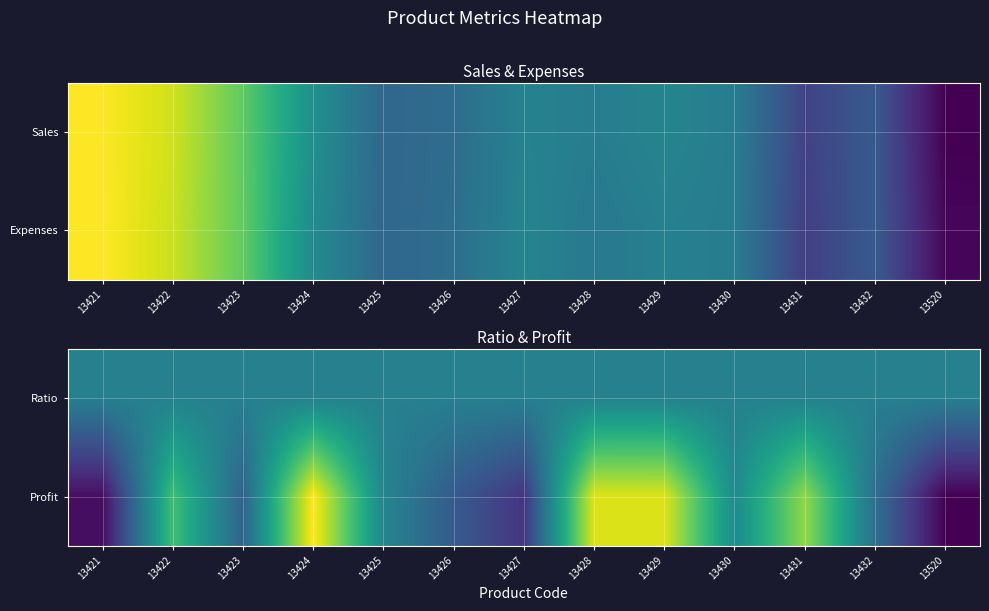

Which series has the largest range (max minus min)?

Profit